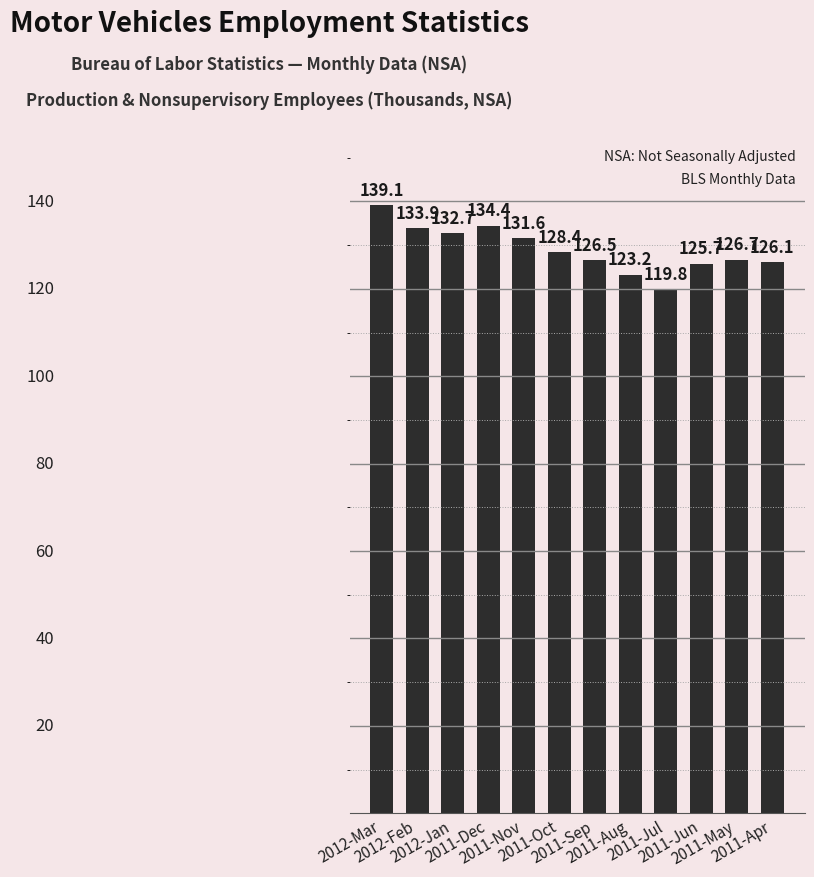

Reading left to right, list all the values displayed in this chart.

2012-Mar=139.1	2012-Feb=133.9	2012-Jan=132.7	2011-Dec=134.4	2011-Nov=131.6	2011-Oct=128.4	2011-Sep=126.5	2011-Aug=123.2	2011-Jul=119.8	2011-Jun=125.7	2011-May=126.7	2011-Apr=126.1